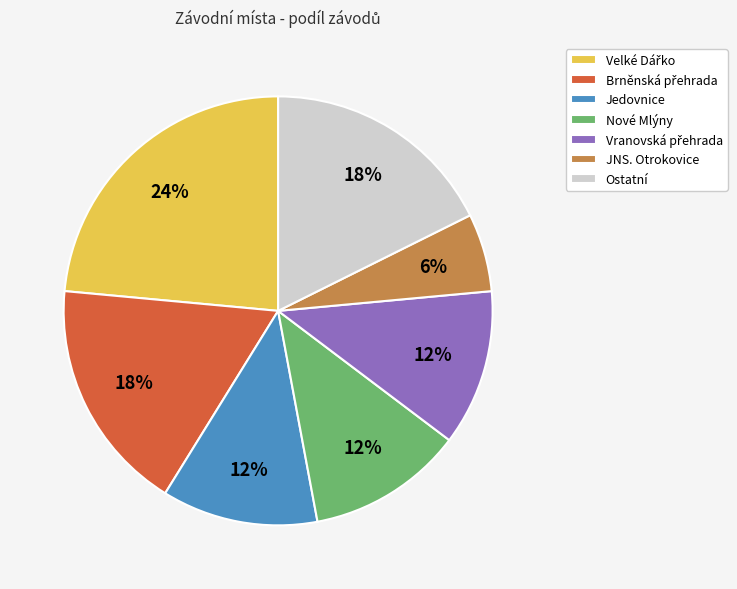

Which category has the smallest portion of the pie?

JNS. Otrokovice